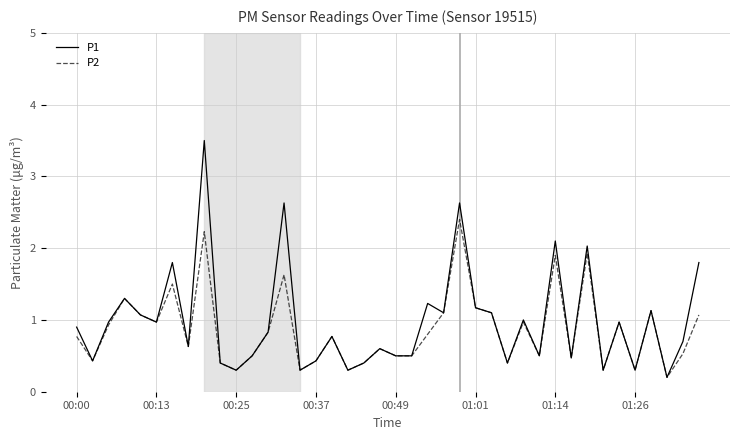

Which series has the widest spread of values?

P1